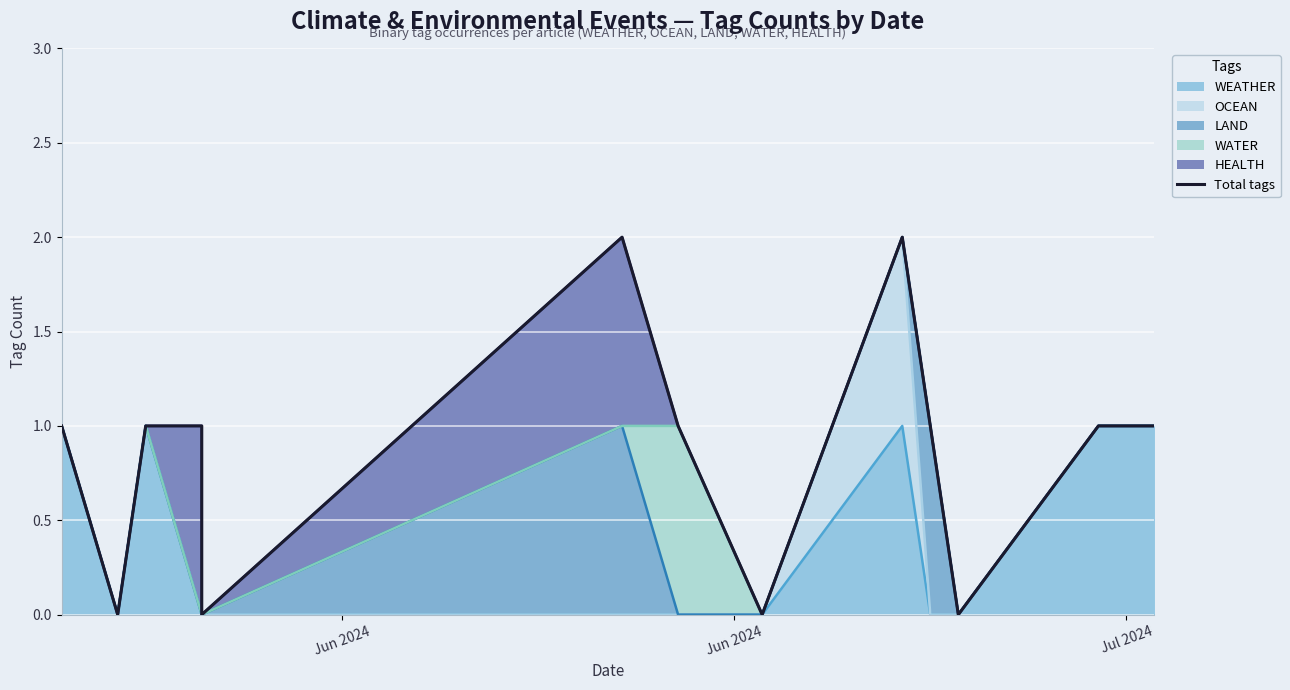

How many lines are shown in the chart?

1